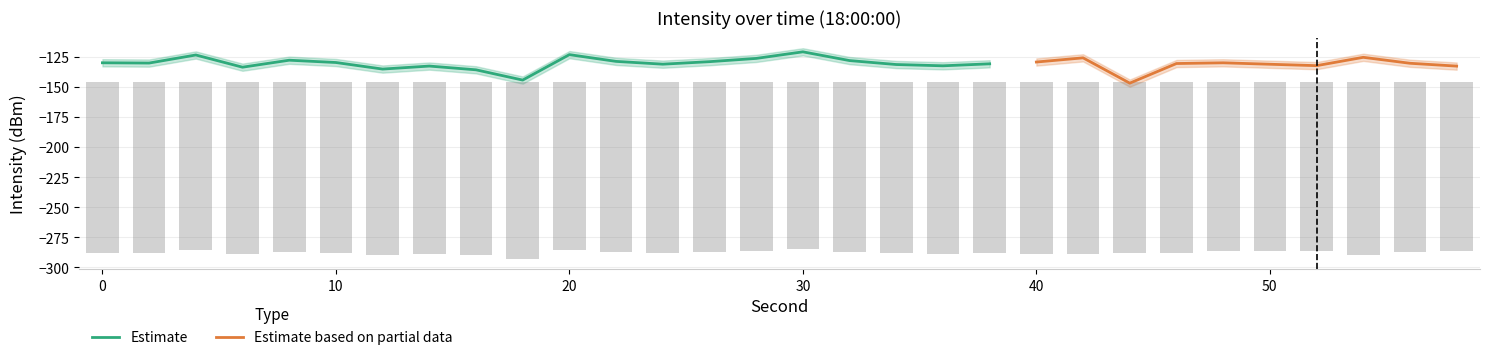

Which category has the highest value across all series?

30